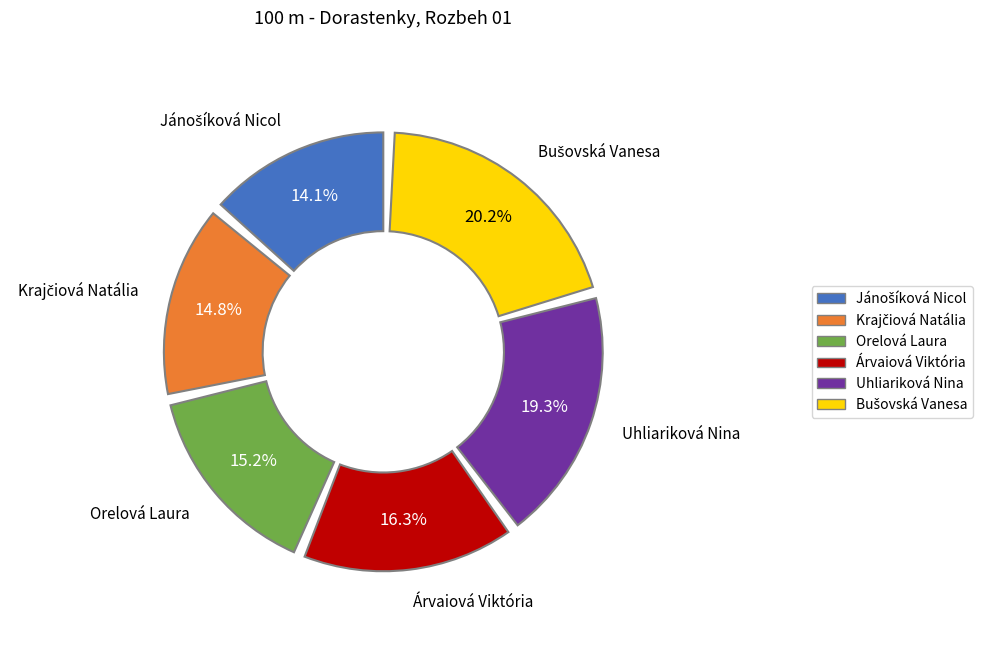

Is it true that Jánošíková Nicol is 14% of the pie?

True